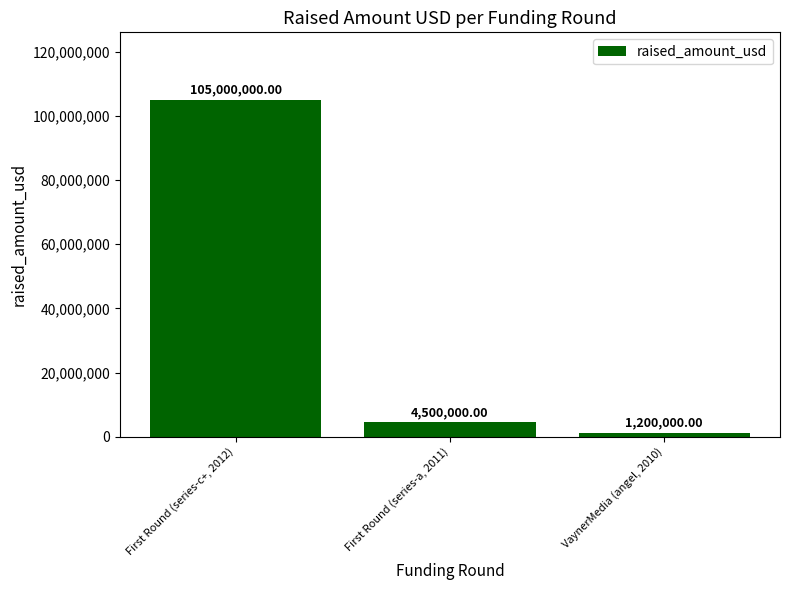

Rank the categories by value from lowest to highest.

VaynerMedia (angel, 2010), First Round (series-a, 2011), First Round (series-c+, 2012)